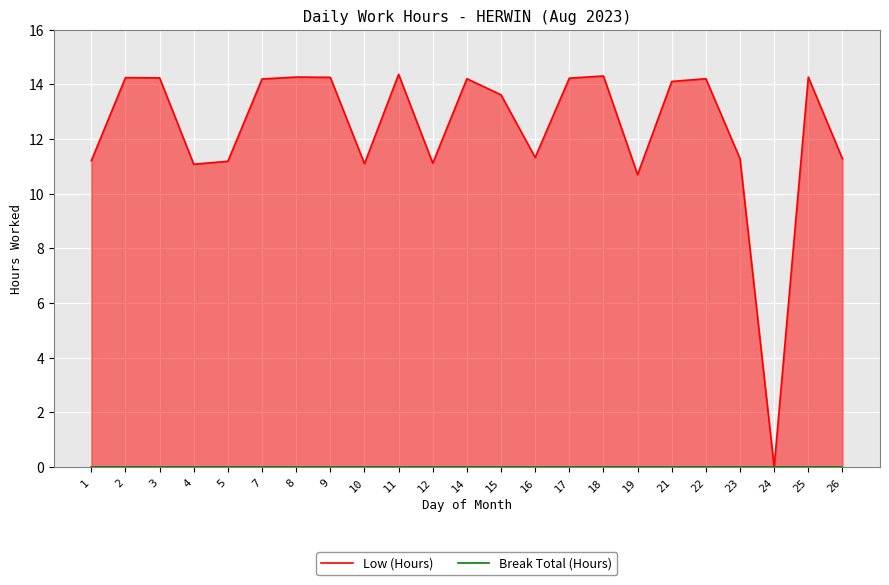

What is the spread (max minus min) of values at 5?

11.2